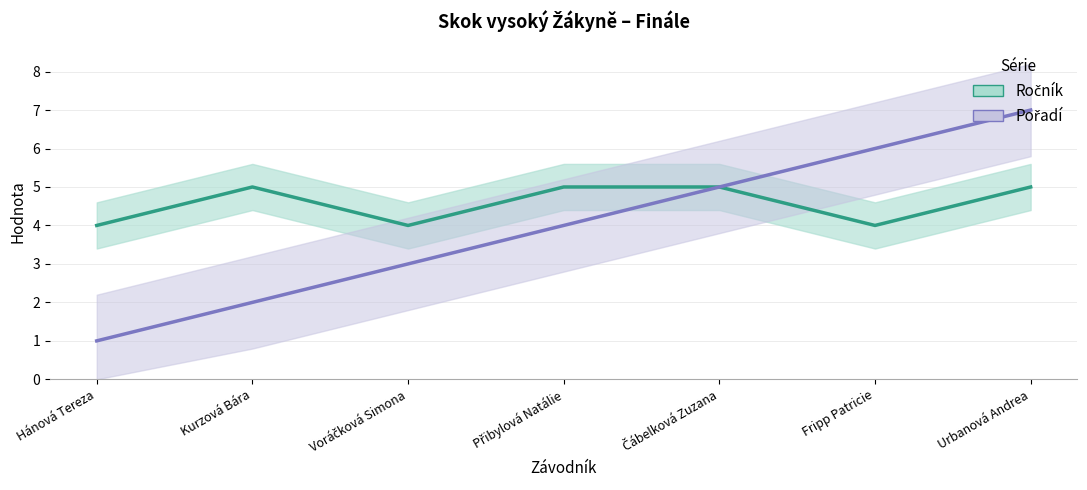

Rank the series by their maximum value, from lowest to highest.

Ročník, Pořadí